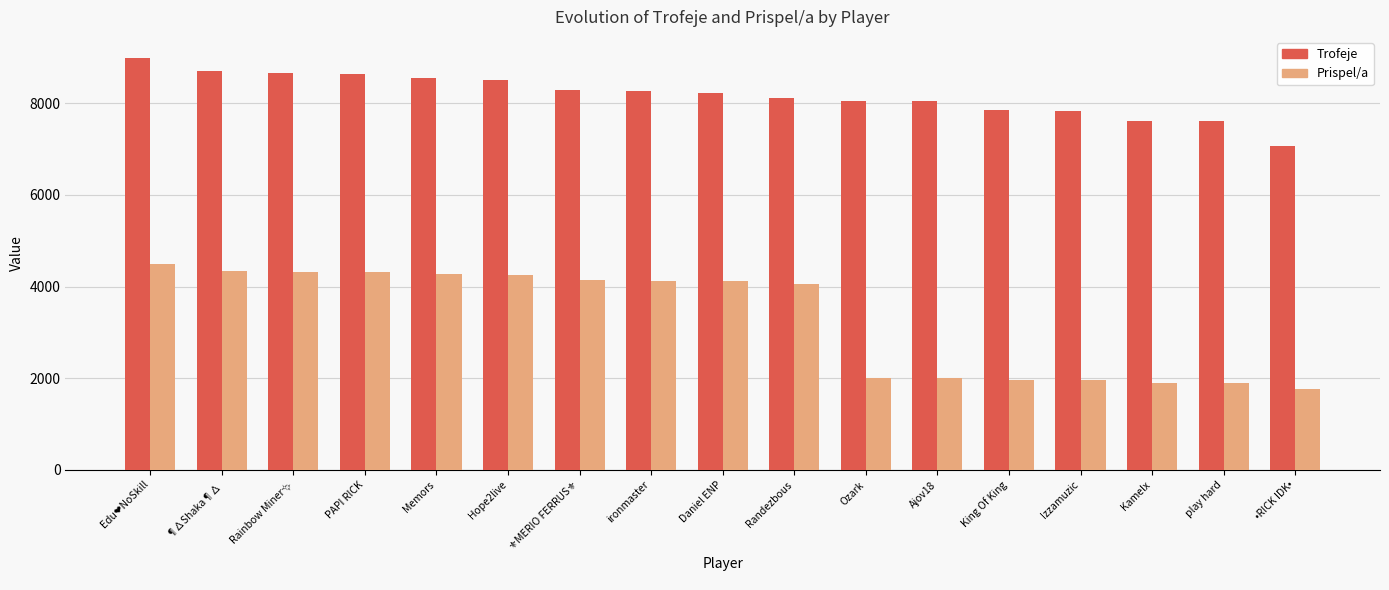

What is the highest value of the Prispel/a series?

4500